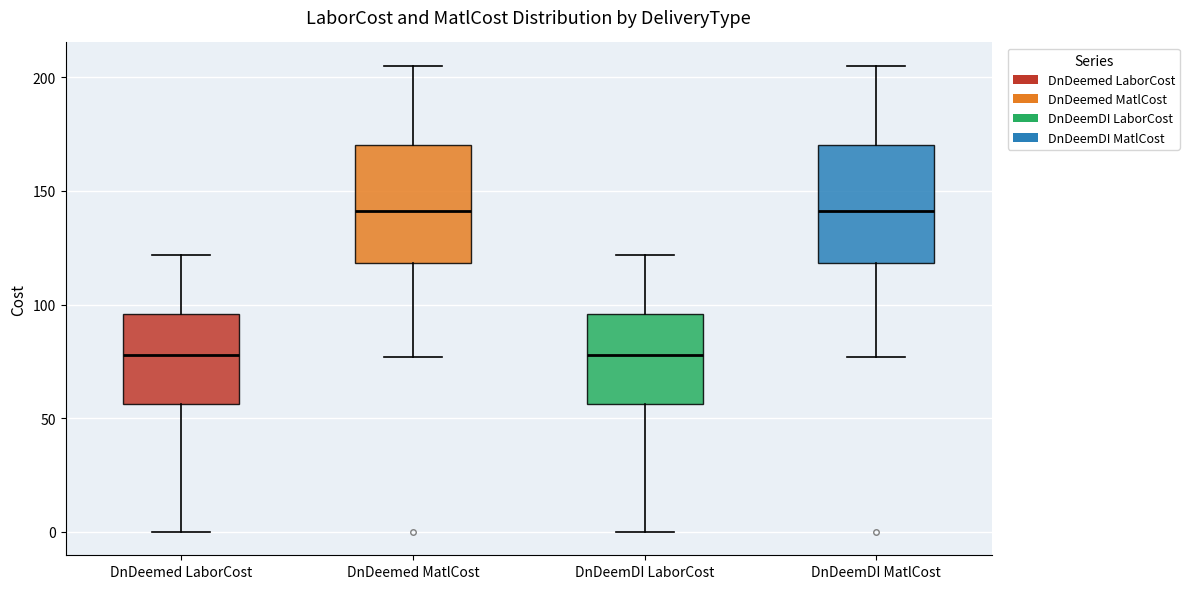

Reading left to right, transcribe this box plot: for each box, give where its median line is, the range the box spans, and where its two whiskers end, as read against the y-axis. The values are not printed on the chart, so give them approximately, as read against the axis.

DnDeemed LaborCost: median 80, box 55 to 95, whiskers 0 to 120
DnDeemed MatlCost: median 140, box 120 to 170, whiskers 75 to 205
DnDeemDI LaborCost: median 80, box 55 to 95, whiskers 0 to 120
DnDeemDI MatlCost: median 140, box 120 to 170, whiskers 75 to 205